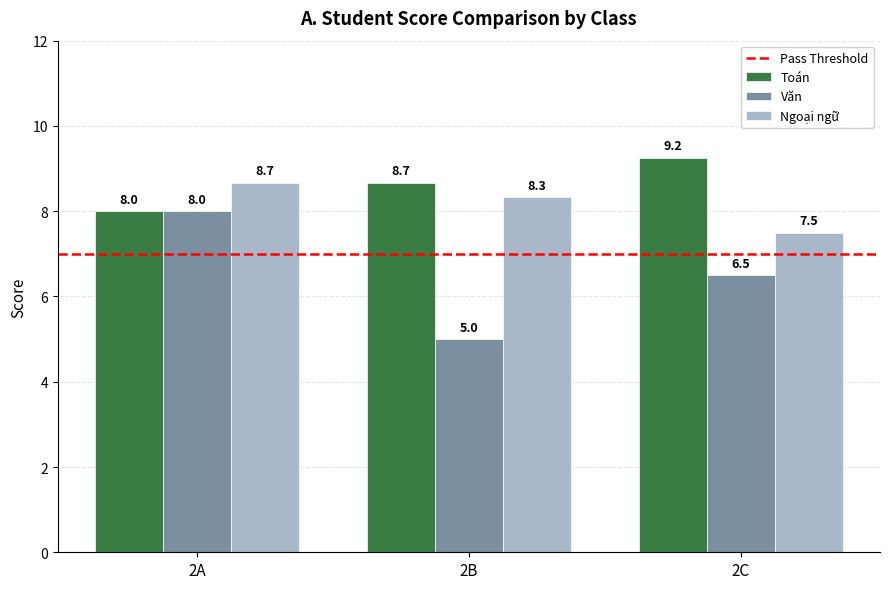

Which series has the largest total across all categories?

Toán